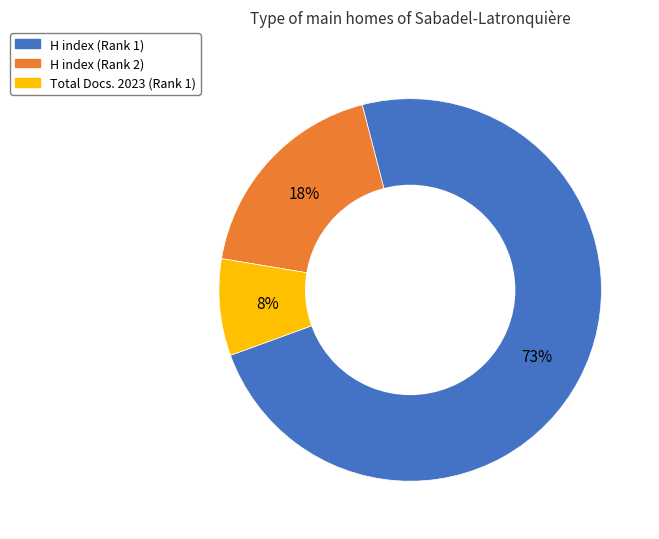

Count the number of slices in the pie.

3